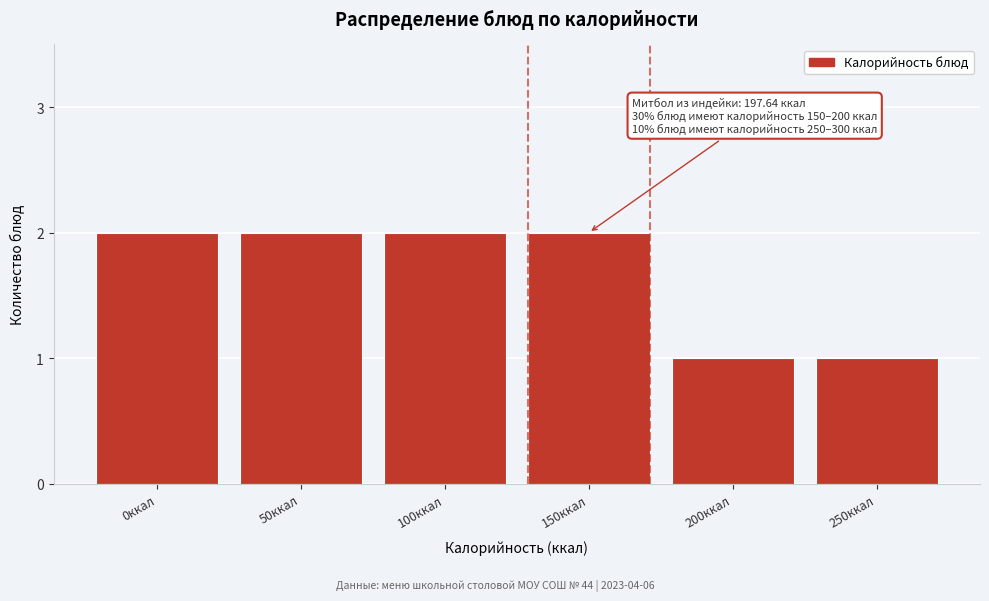

Reading left to right, what are all the values shown in this chart?

0ккал=2	50ккал=2	100ккал=2	150ккал=2	200ккал=1	250ккал=1